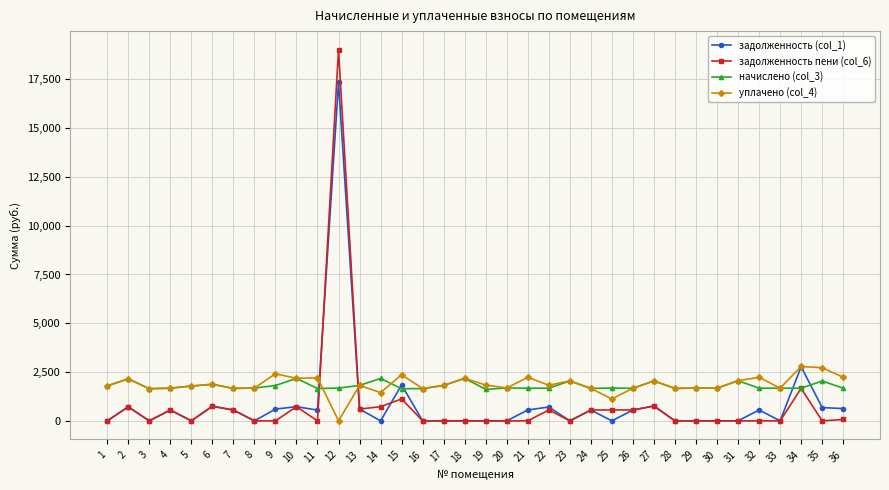

What is the value of the задолженность (col_1) point at the 26th from the left?

556.7